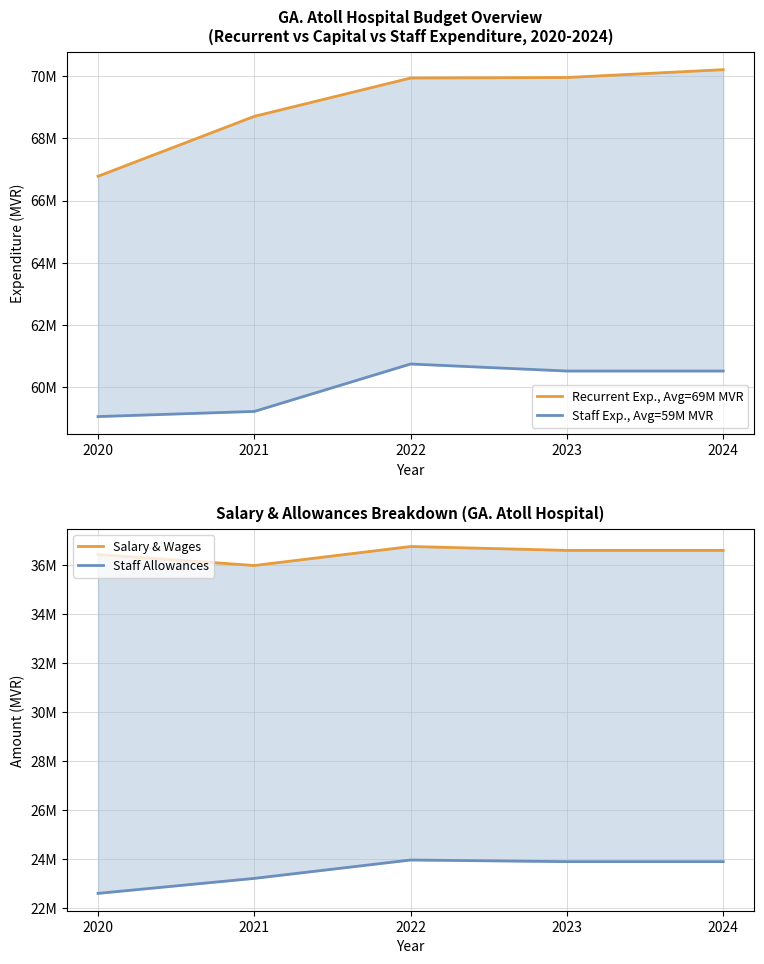

True or false: Staff Exp., Avg=59M MVR and Salary & Wages intersect in this chart.

False